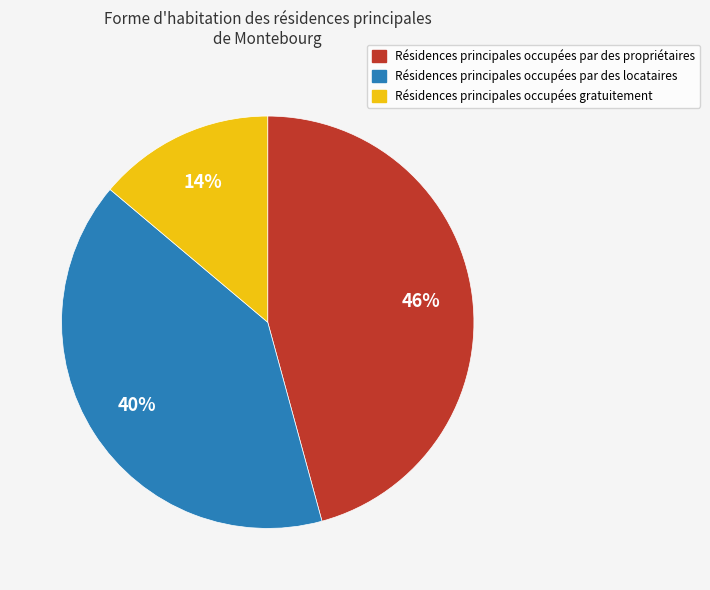

To the nearest percent, what is the average slice percentage?

33%